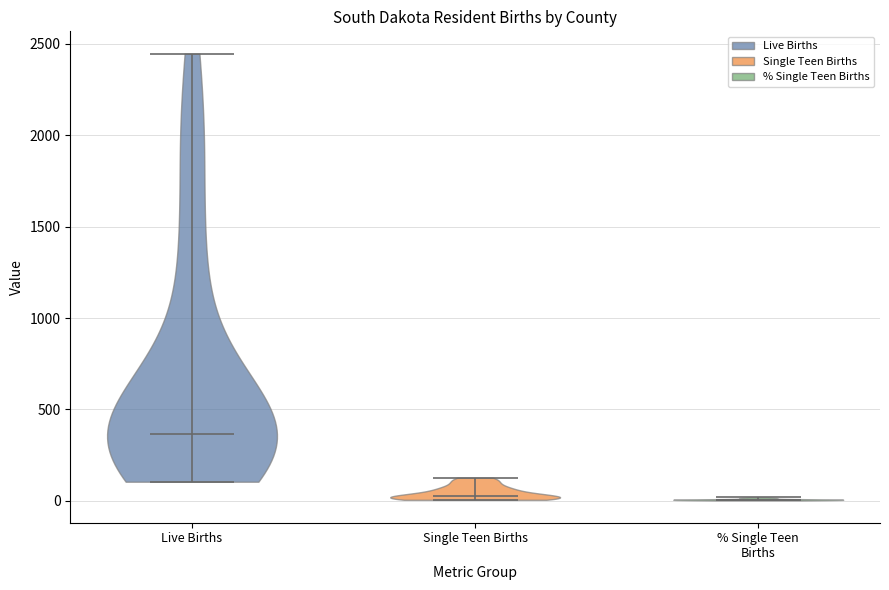

Reading left to right, read every violin against the y-axis: where its median line is, and the lowest and highest points it reaches. The values are not printed on the chart, so give them approximately, as read against the axis.

Live Births: median line 350, lowest point 100, highest point 2450
Single Teen Births: median line 0, lowest point 0, highest point 150
% Single Teen Births: median line 0, lowest point 0, highest point 0